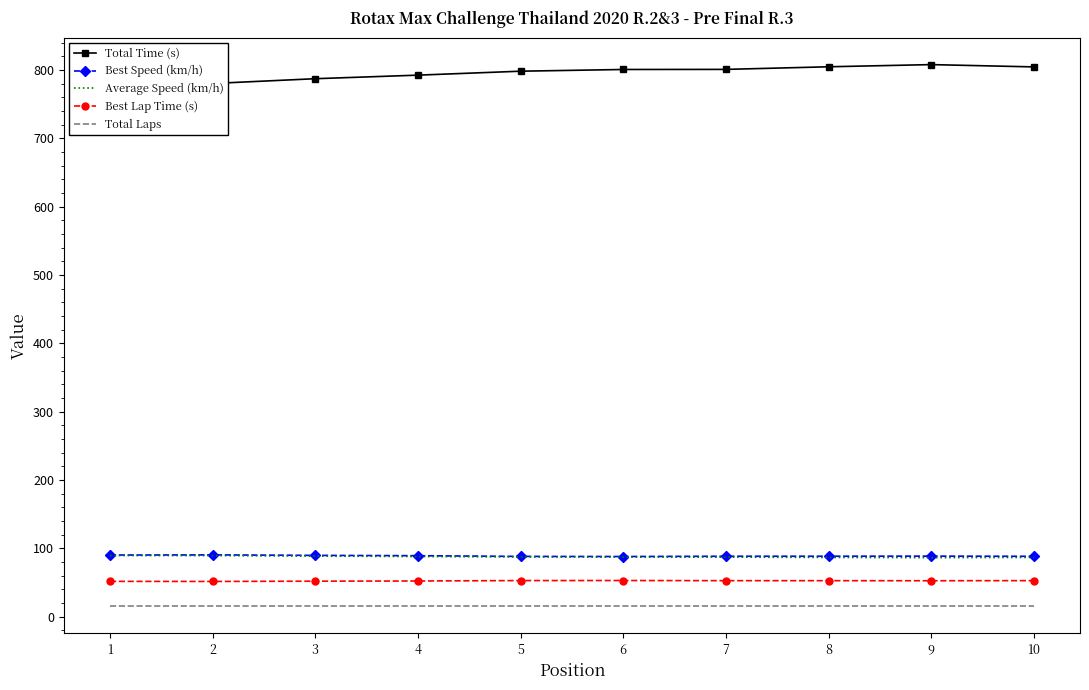

What is the value of the Total Time (s) point at the 9th from the left?

807.7